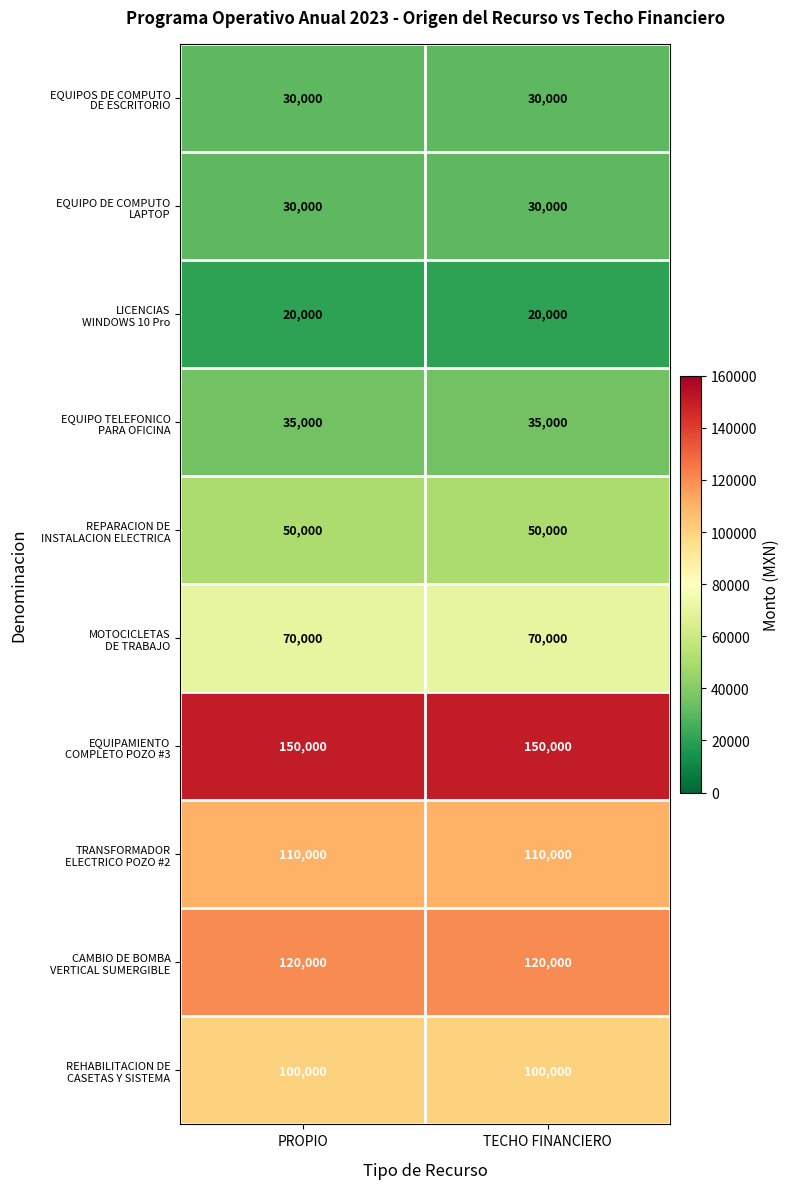

What is the total value across all series at TECHO FINANCIERO?

715000